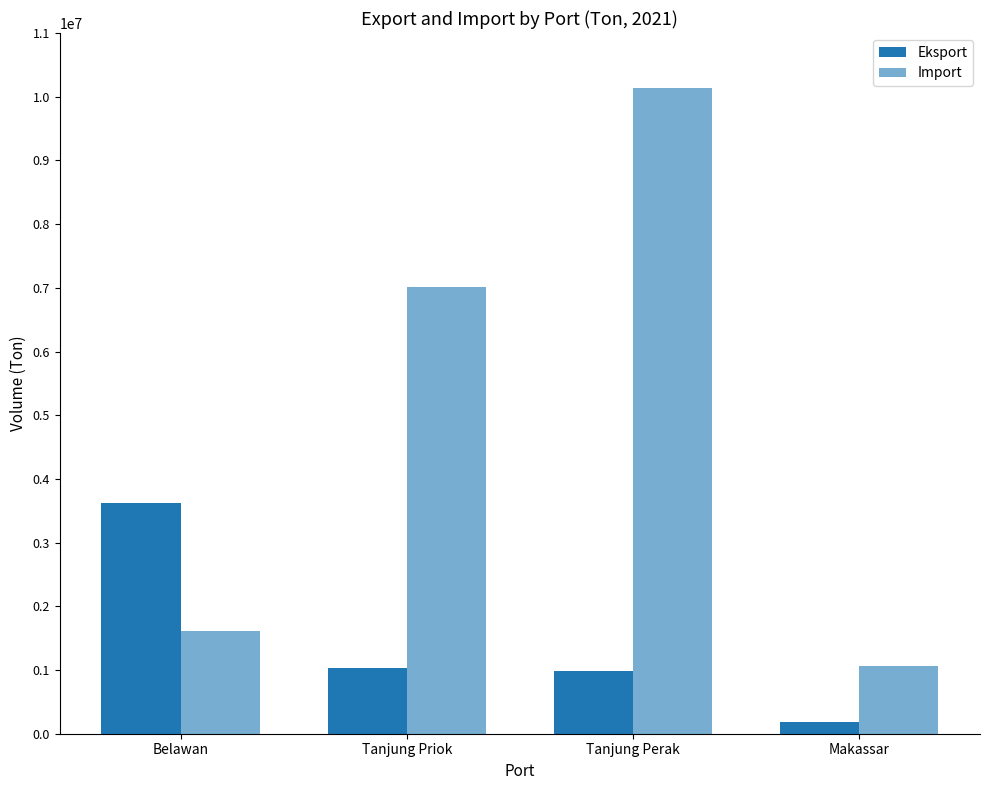

What is the maximum value shown in the chart?

10132327